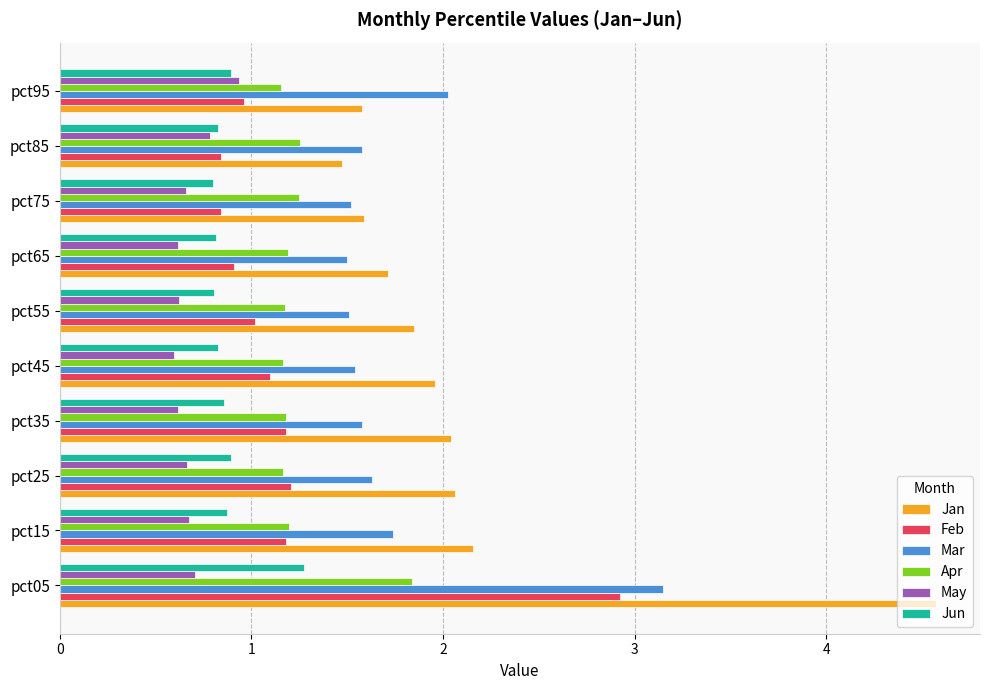

Count the number of data series in this chart.

6